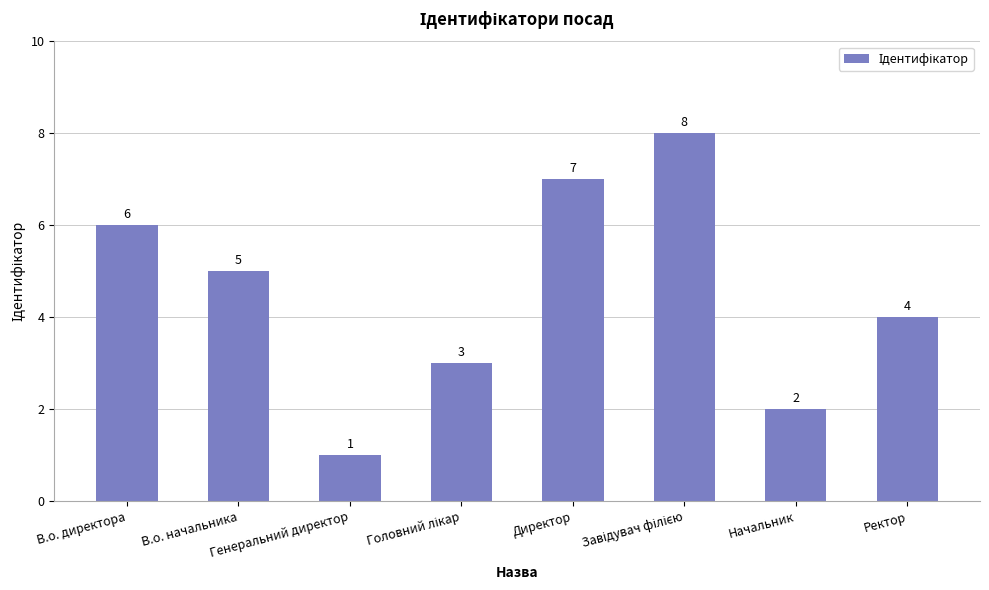

The chart shows a value of 1 at Генеральний директор. True or false?

True